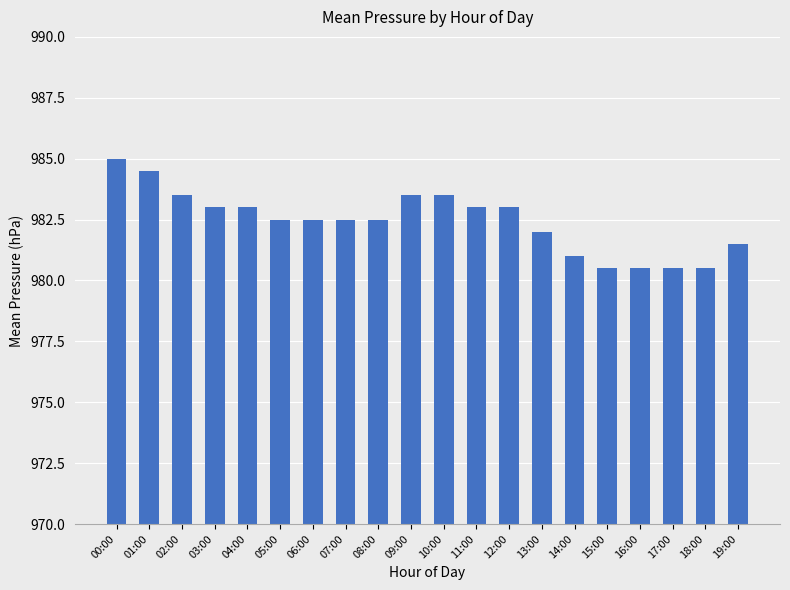

How many series are shown in this chart?

1